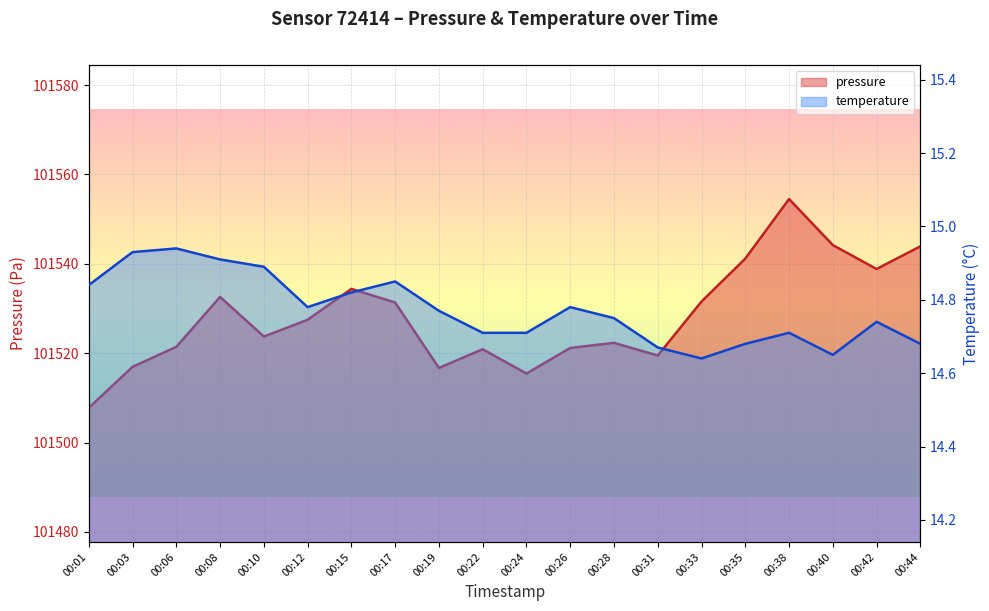

Which label corresponds to the smallest value in the chart?

00:33